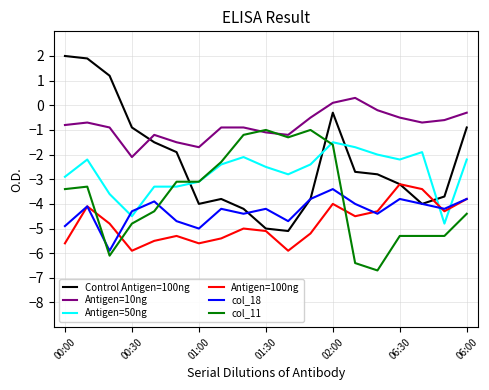

What is the minimum value shown in the chart?

-6.7